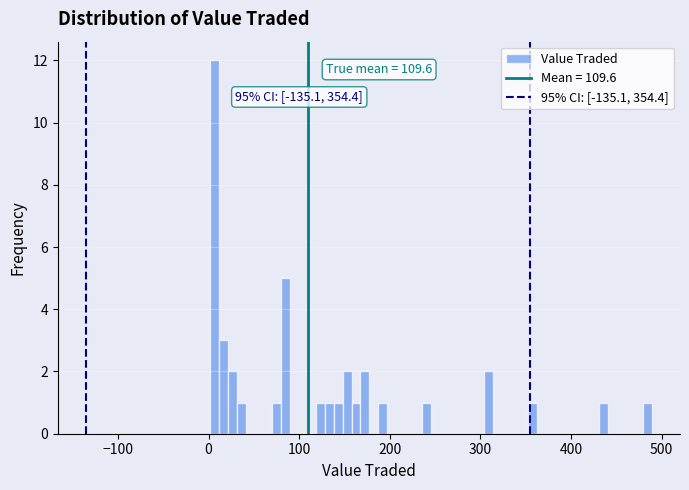

Read against the x-axis, roughly where is the centre of the tallest bar?

10